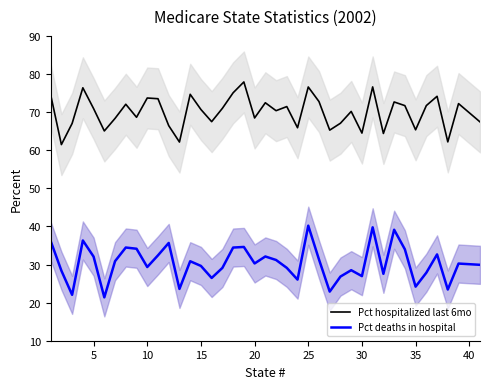

What is the difference between the second highest and second lowest values in the Pct hospitalized last 6mo series?

14.5